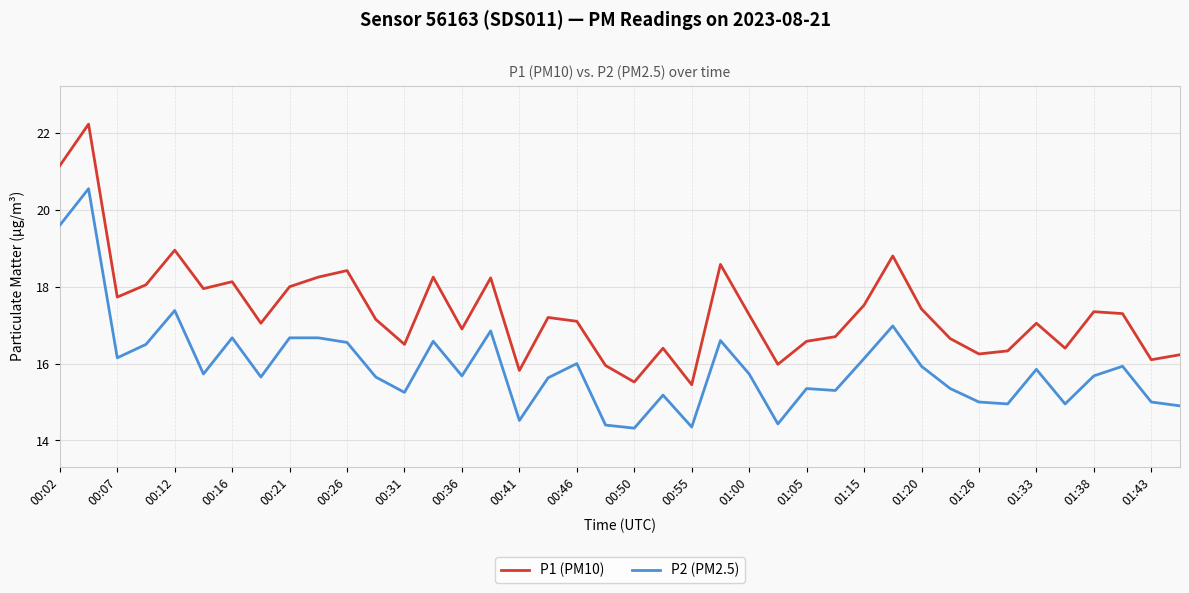

Which series has the largest total across all categories?

P1 (PM10)